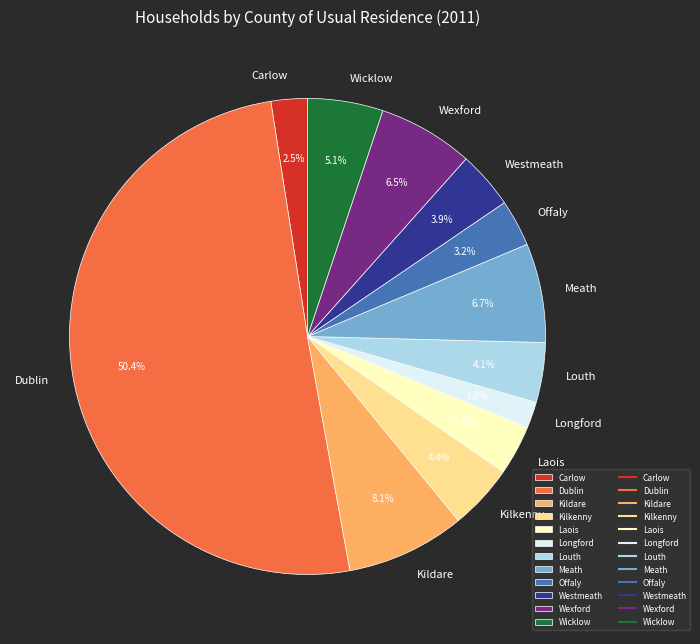

What is the largest slice in the pie chart?

Dublin